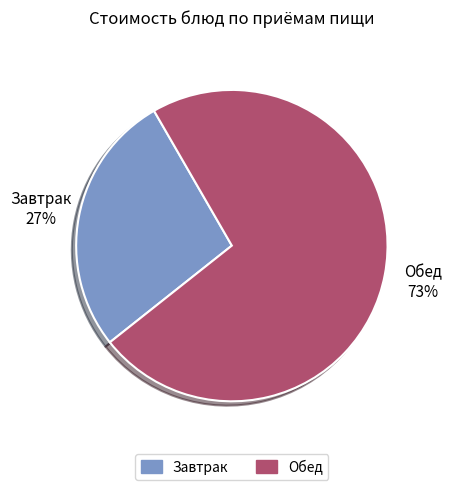

Does any single category account for the majority?

Yes